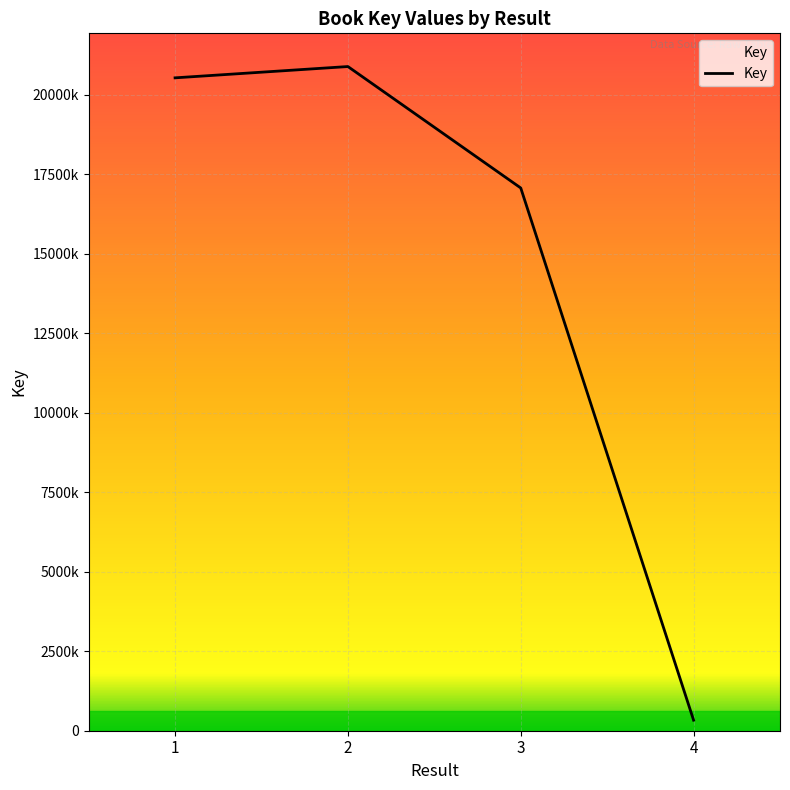

True or false: there are more than 2 points higher than both neighbors.

False